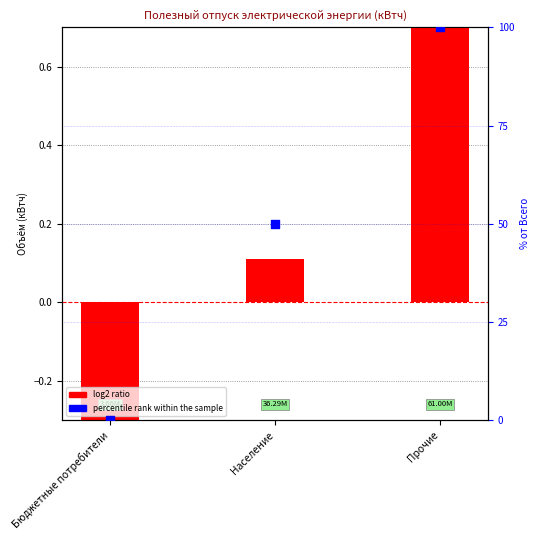

Which series has the largest Y range (max minus min)?

percentile rank within the sample